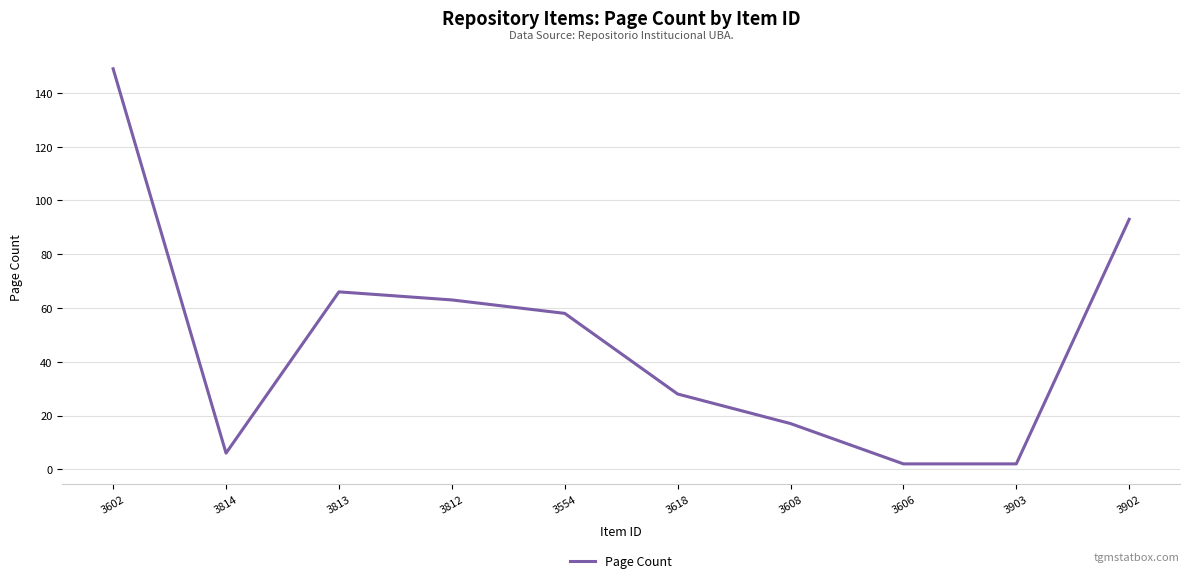

Is it true that the value at 3608 is 27?

False